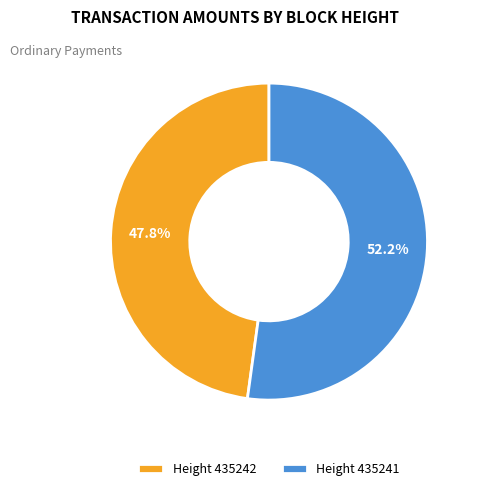

Which category accounts for the majority?

Height 435241